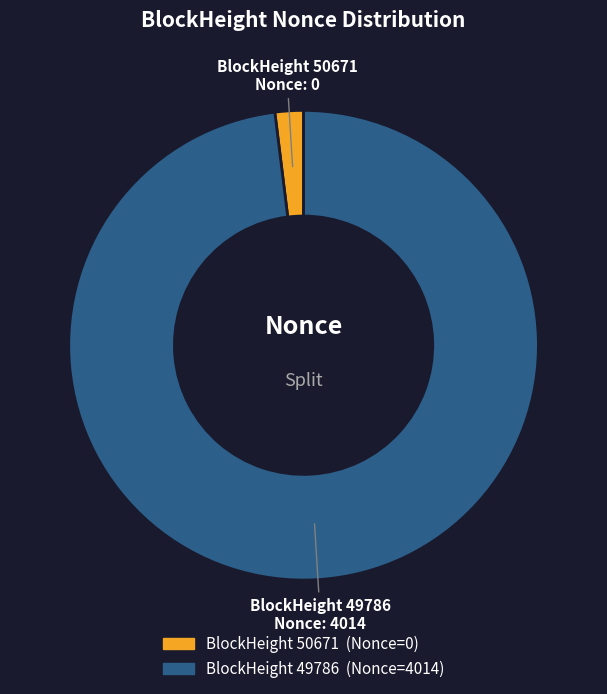

Is it true that BlockHeight 49786 is 98% of the pie?

True